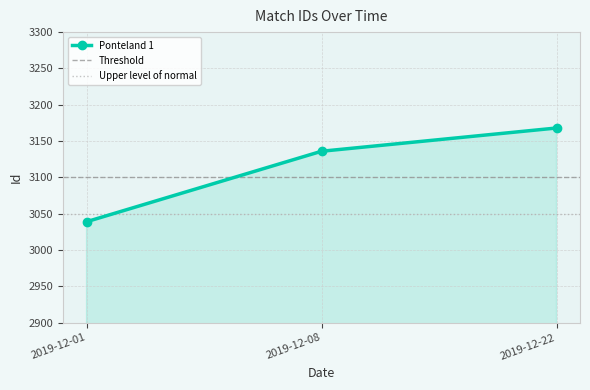

Rank the categories by value from highest to lowest.

2019-12-22, 2019-12-08, 2019-12-01